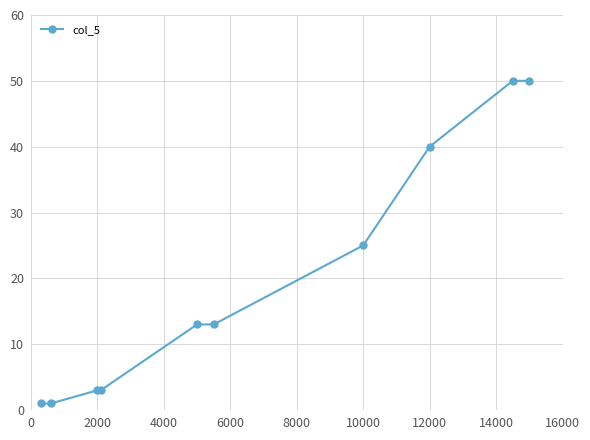

How many categories are shown in the chart?

10